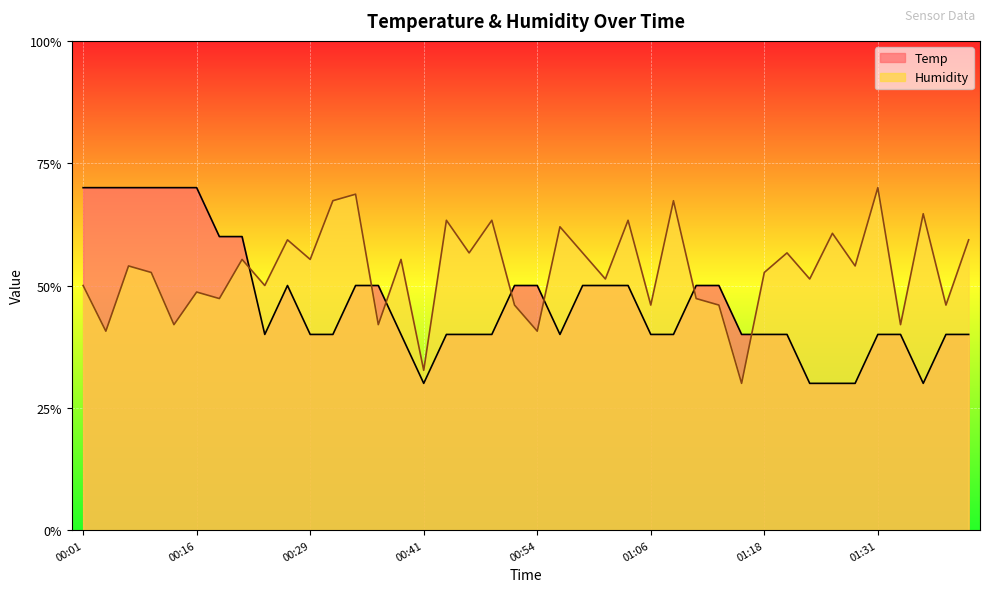

Count the Humidity values in the range 0 to 1.

40